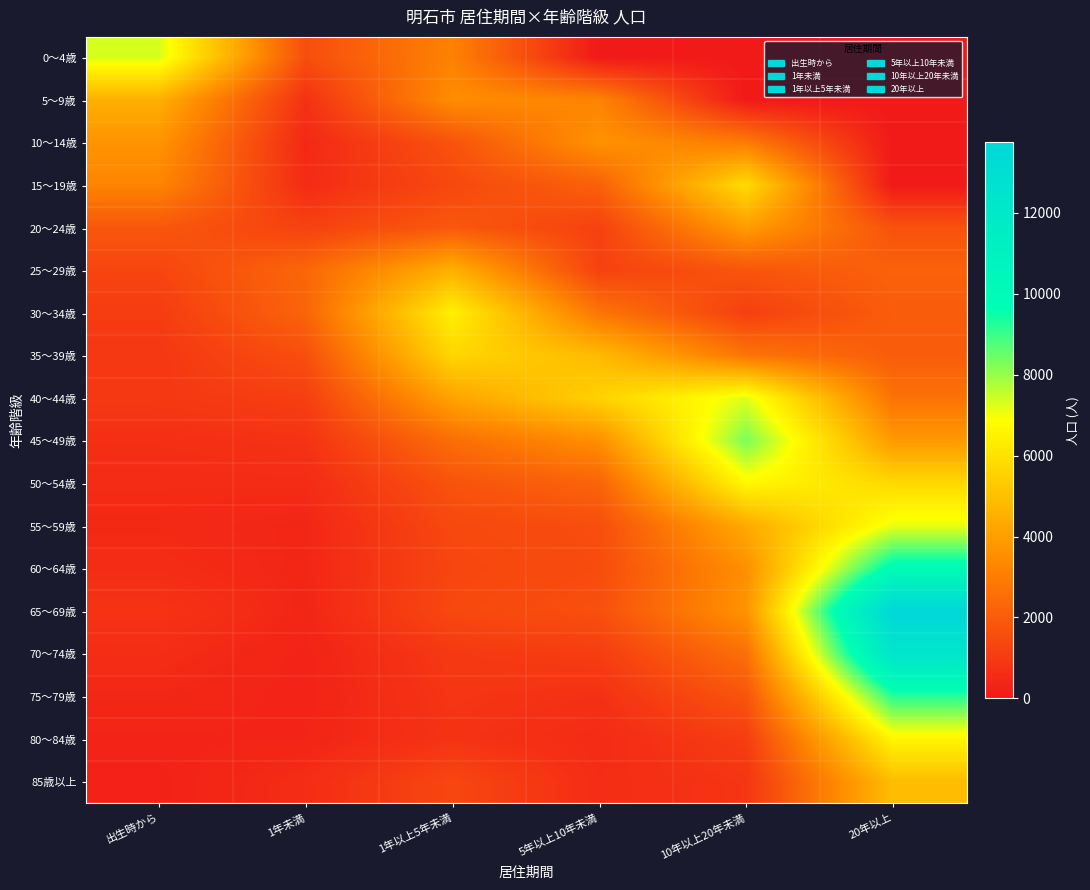

Rank the series at 出生時から from lowest to highest value.

85歳以上, 80～84歳, 75～79歳, 55～59歳, 50～54歳, 60～64歳, 70～74歳, 45～49歳, 65～69歳, 35～39歳, 40～44歳, 30～34歳, 25～29歳, 20～24歳, 15～19歳, 10～14歳, 5～9歳, 0～4歳